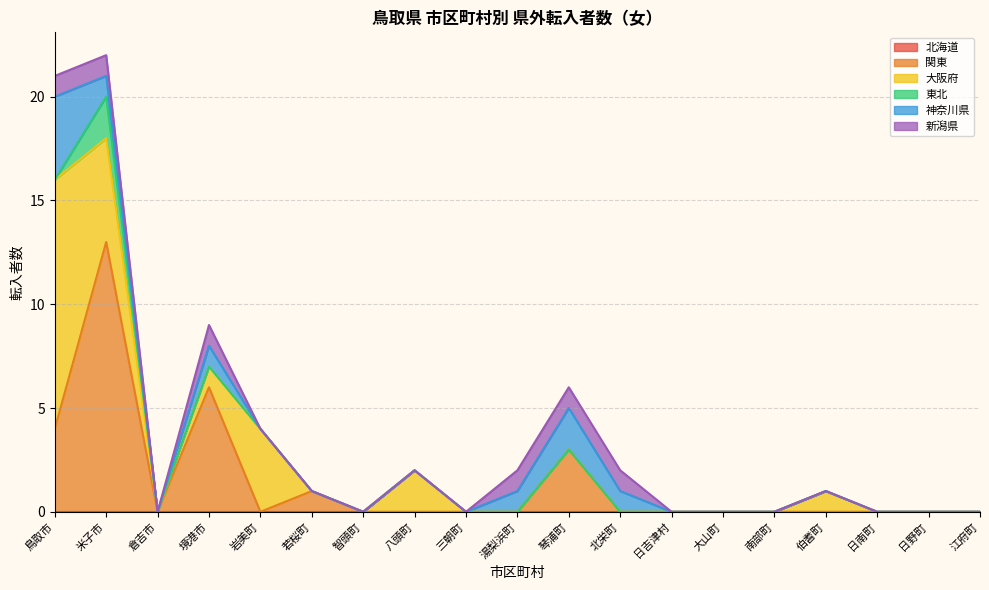

In 東北, how many points are higher than both neighbors (excluding endpoints)?

1